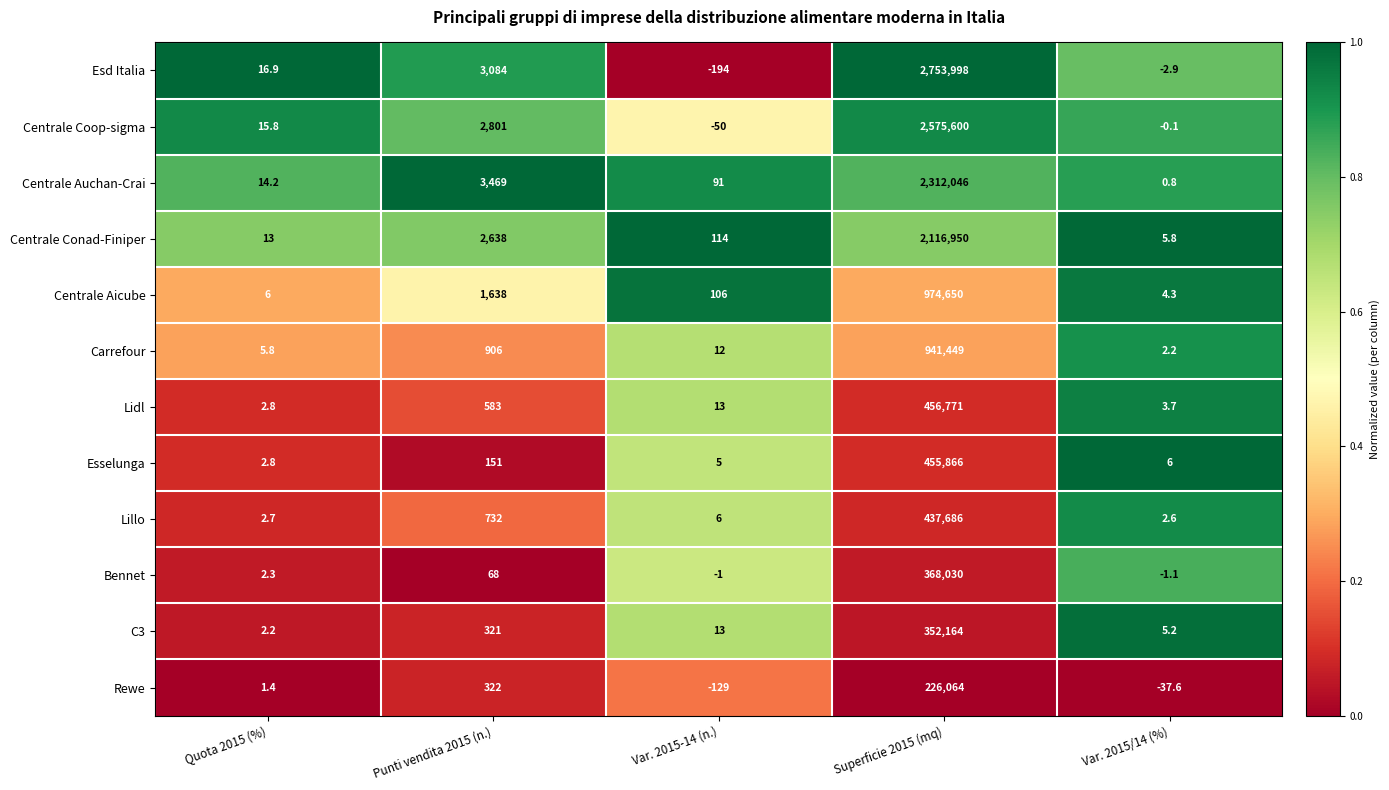

What is the spread (max minus min) of values at Quota 2015 (%)?

15.5